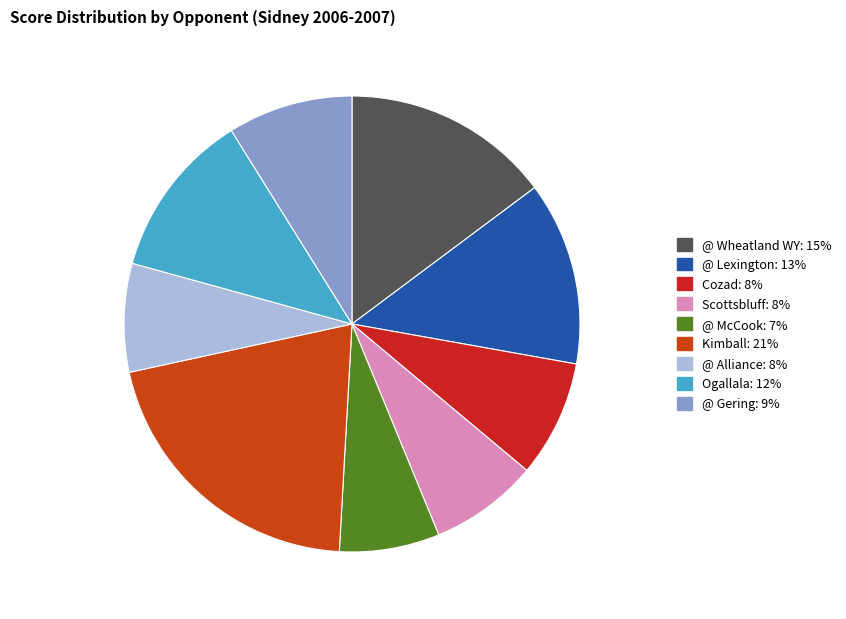

Combined, do @ McCook and @ Lexington account for over 50%?

No